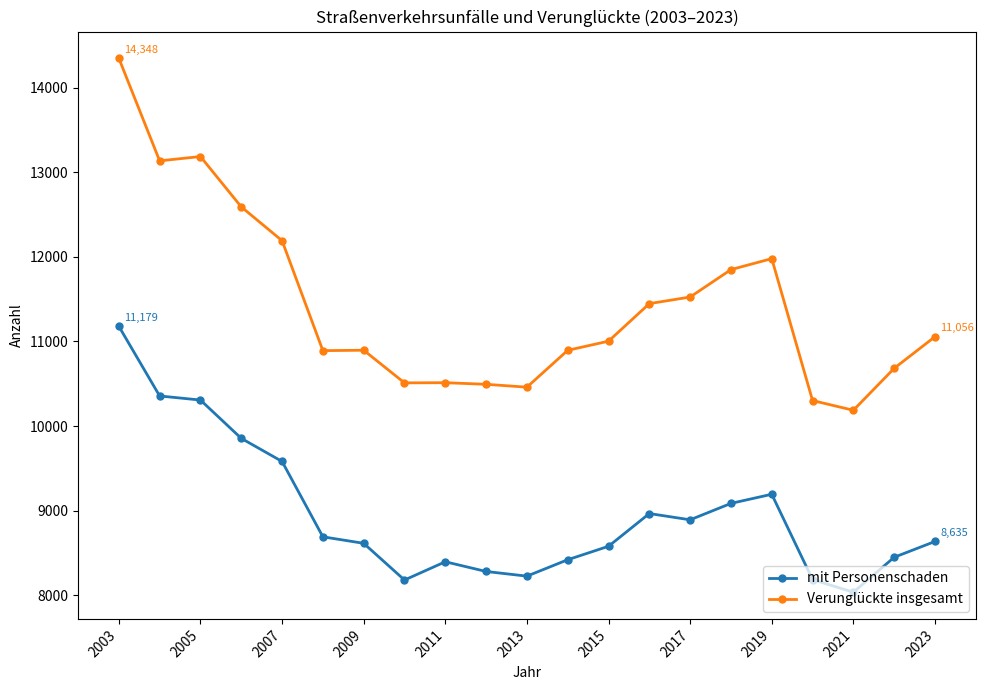

True or false: mit Personenschaden and Verunglückte insgesamt intersect in this chart.

False